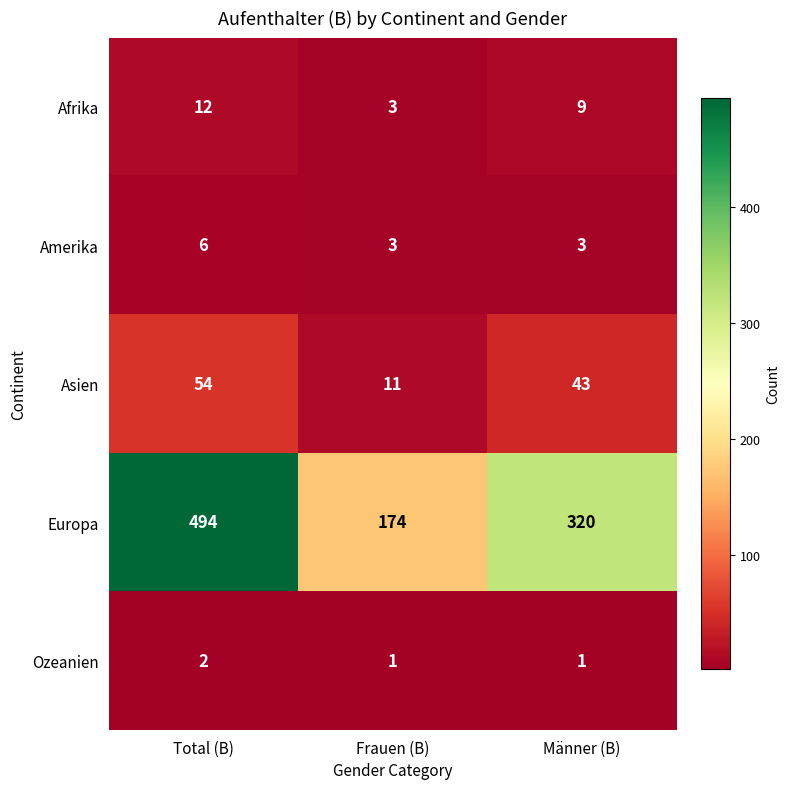

How many Afrika values are between 3 and 12?

3